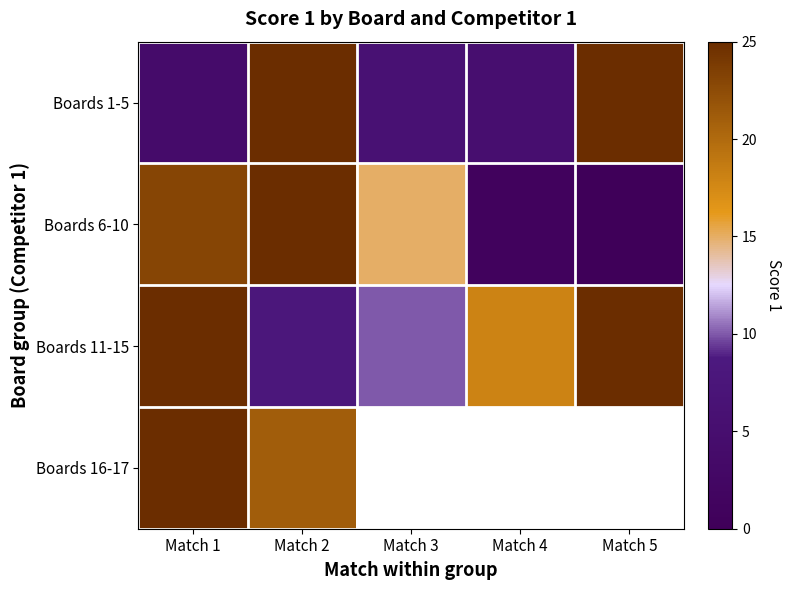

What is the average value of the Boards 1-5 series?

13.0